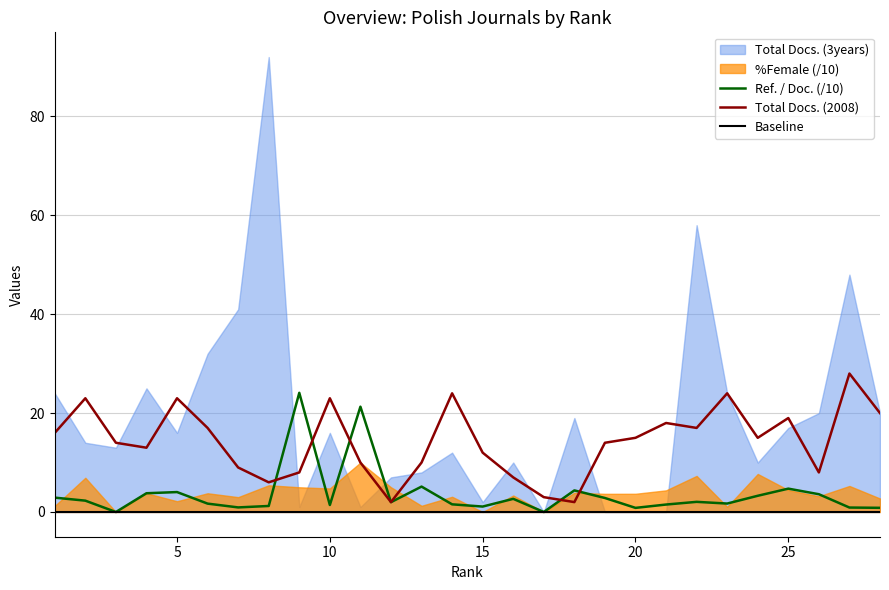

How many intersections are there between Ref. / Doc. (/10) and Total Docs. (2008)?

6